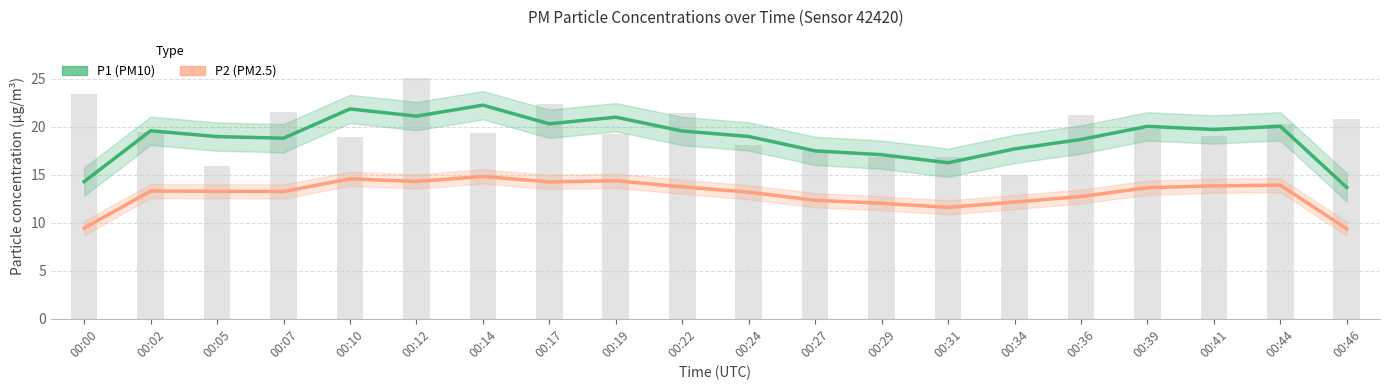

What is the difference between the P2 (PM2.5) values at 00:17 and 00:00?

4.8